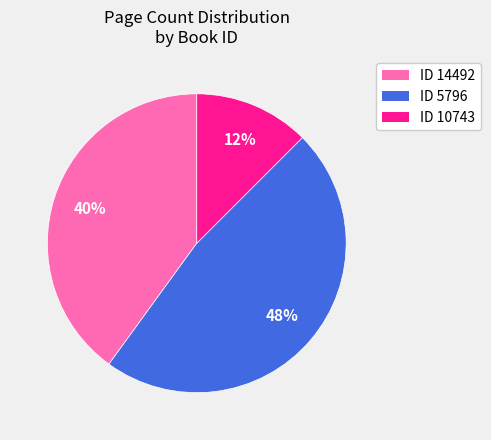

To the nearest percent, what is the average slice percentage?

33%